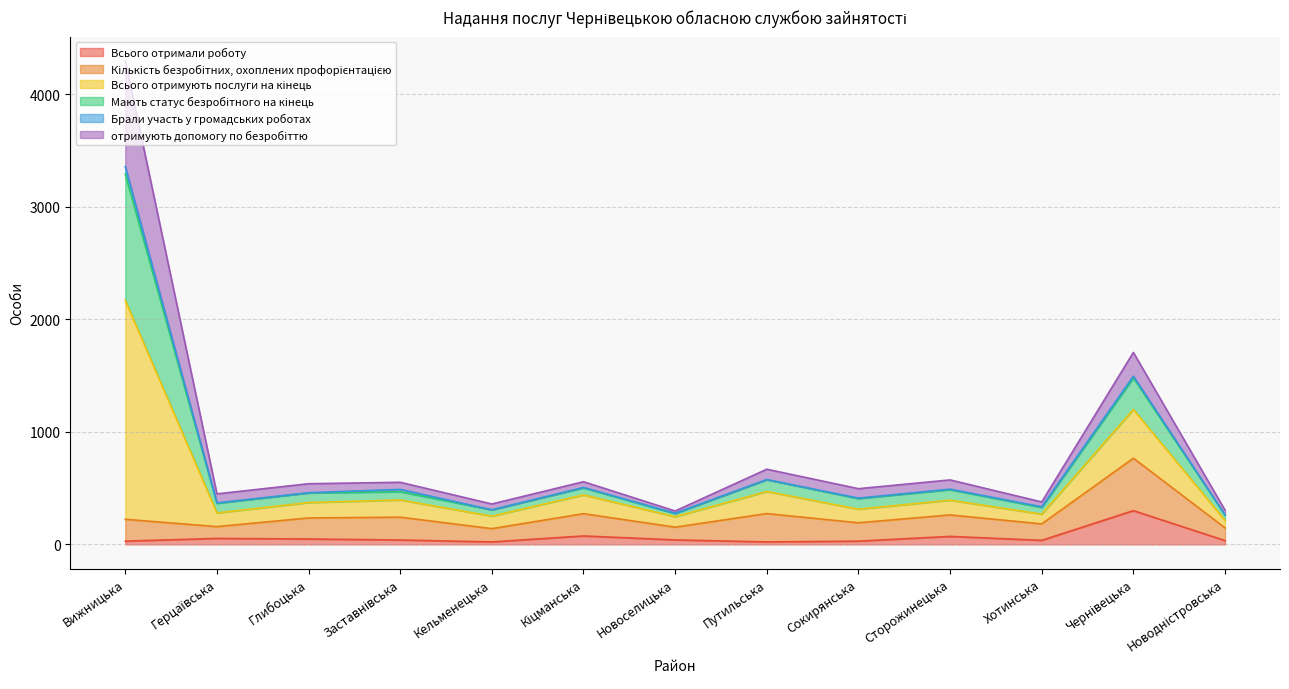

At which category does Всього отримали роботу reach its first local peak?

Герцаївська